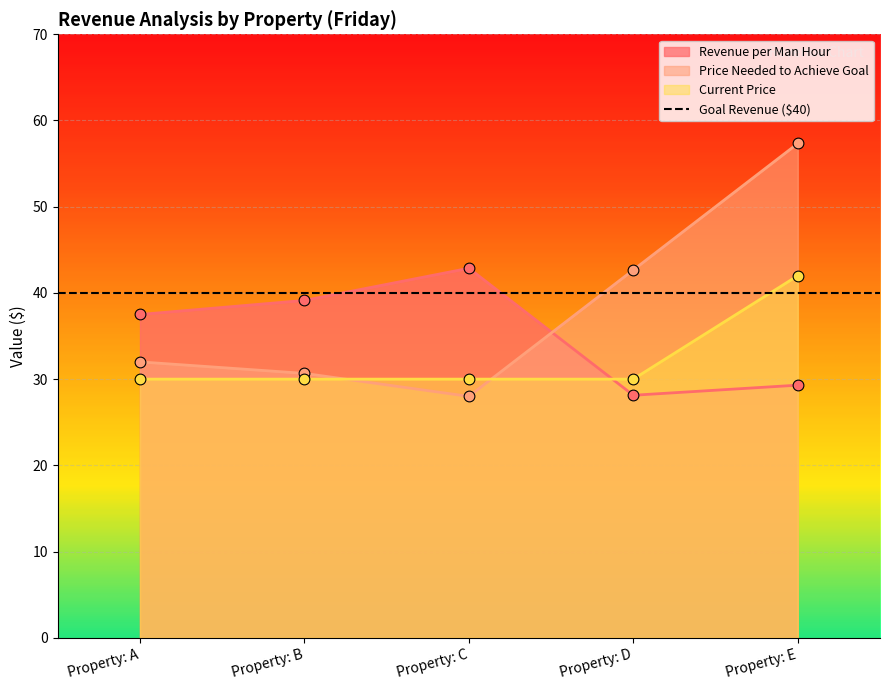

At which category is the sum across all series the highest?

Property: E